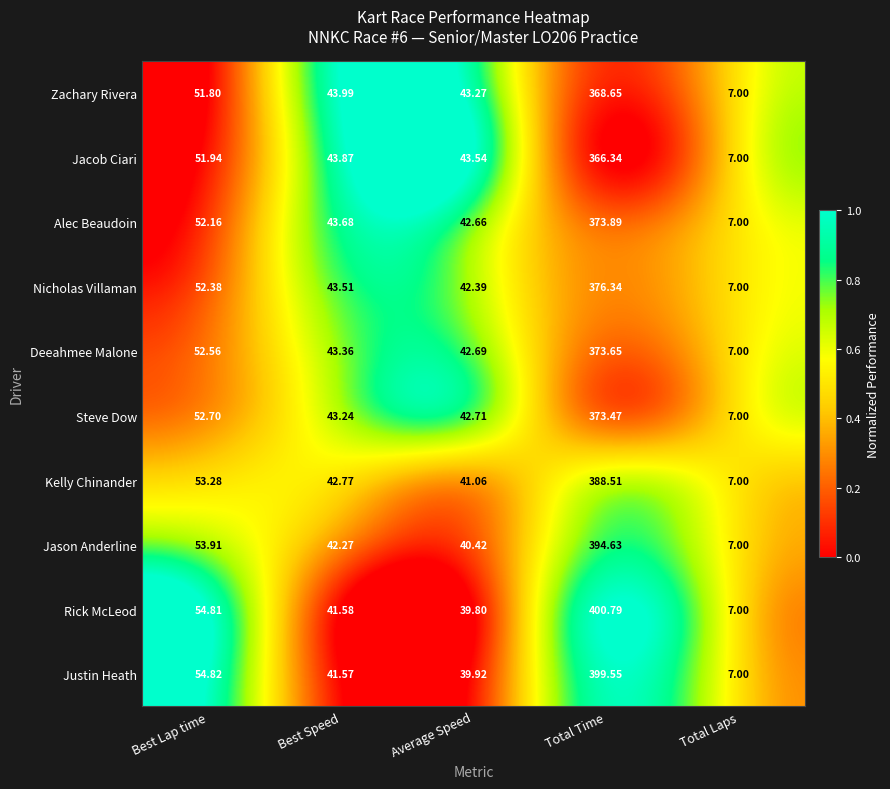

Where is Alec Beaudoin nearest to the value 190?

Best Lap time